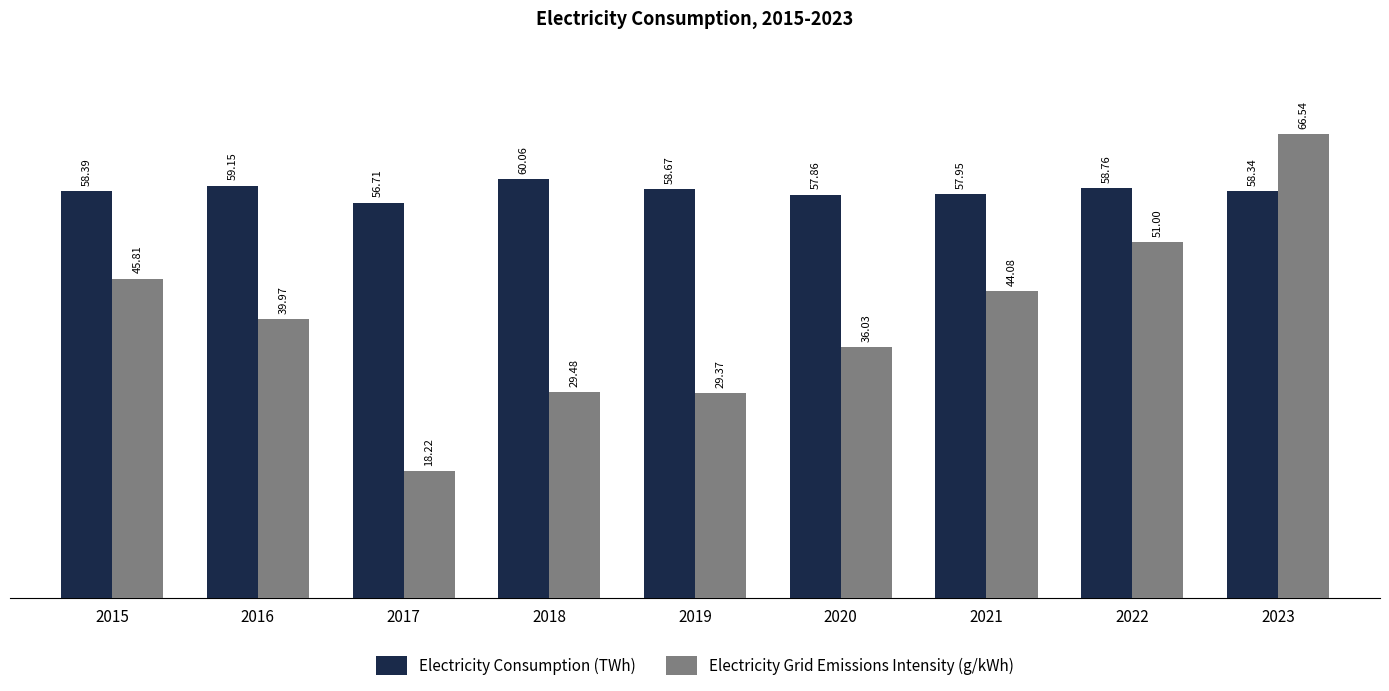

Which category has the lowest value in the Electricity Grid Emissions Intensity (g/kWh) series?

2017